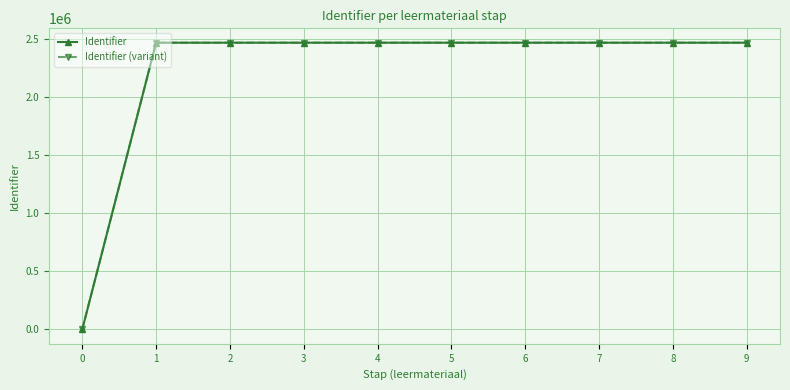

What is the value of the Identifier (variant) point at the 3rd from the left?

2470365.0